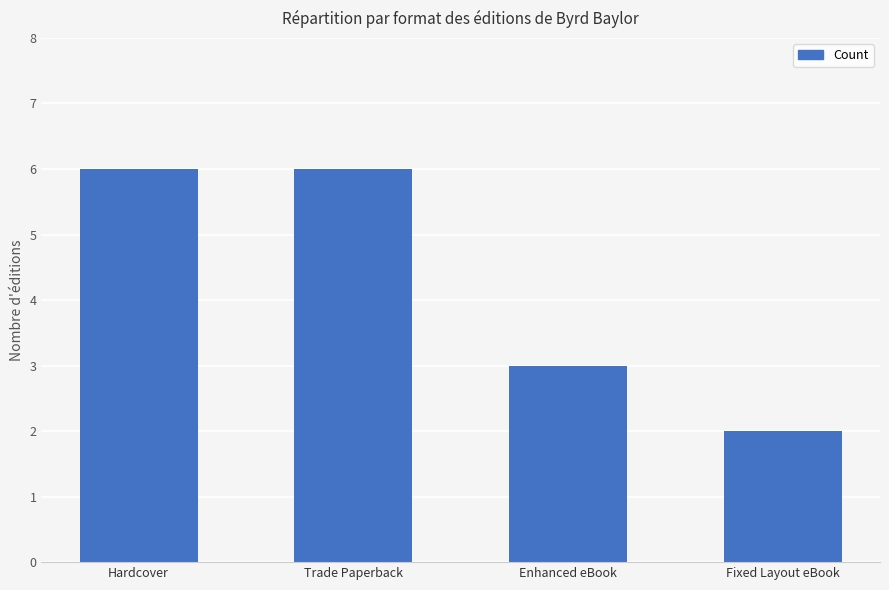

What is the value of the 4th bar from the left?

2